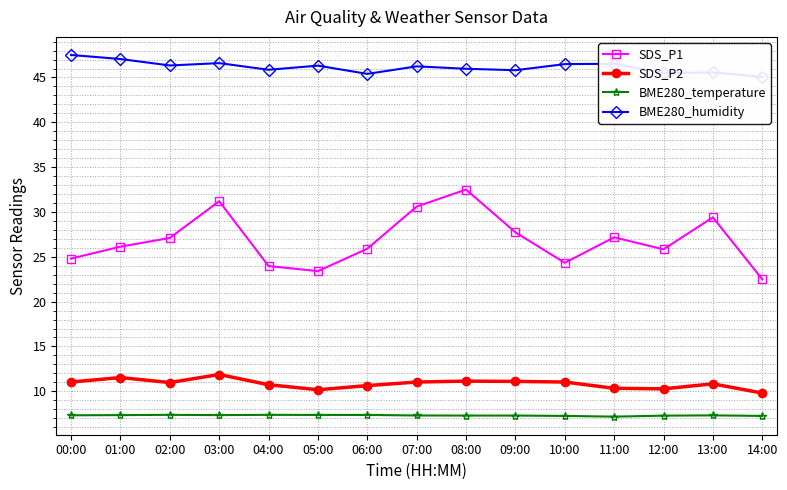

What is the highest value of the BME280_temperature series?

7.4